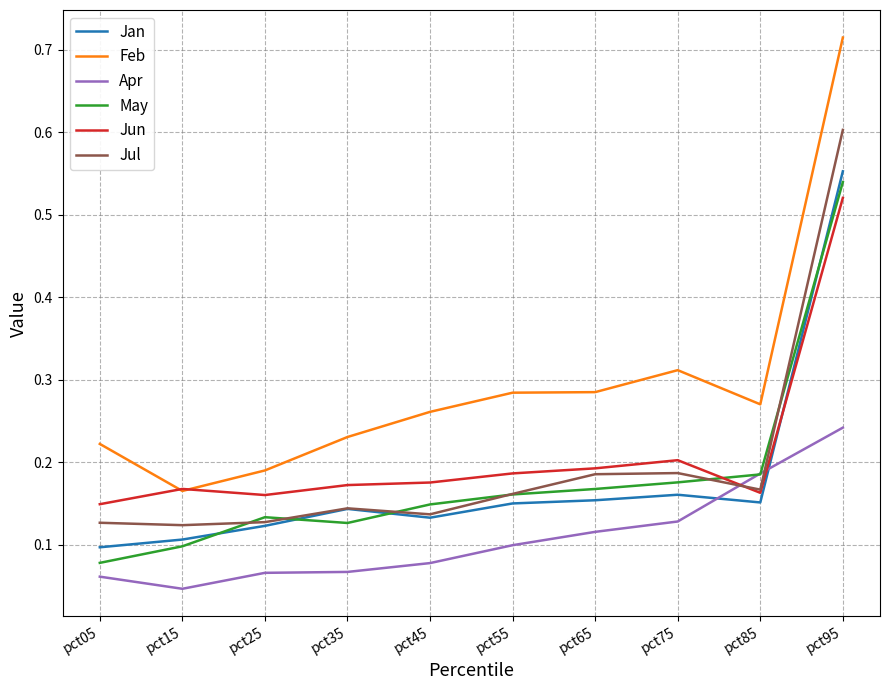

Is it true that Feb equals 0.5 at pct75?

False